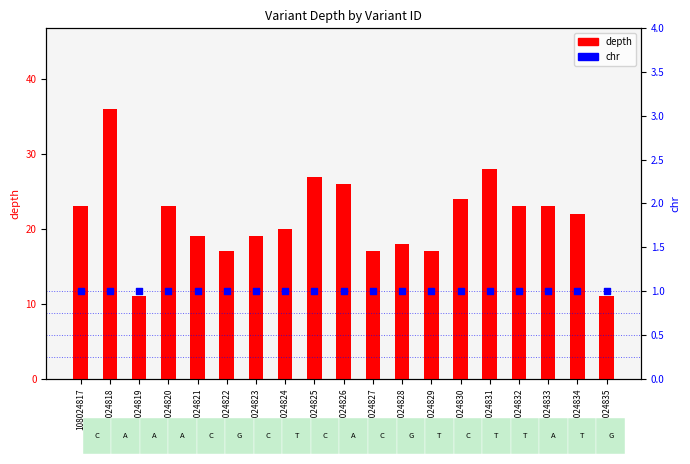

Is the value of chr at 108024835 greater than the value of depth at 108024820?

No